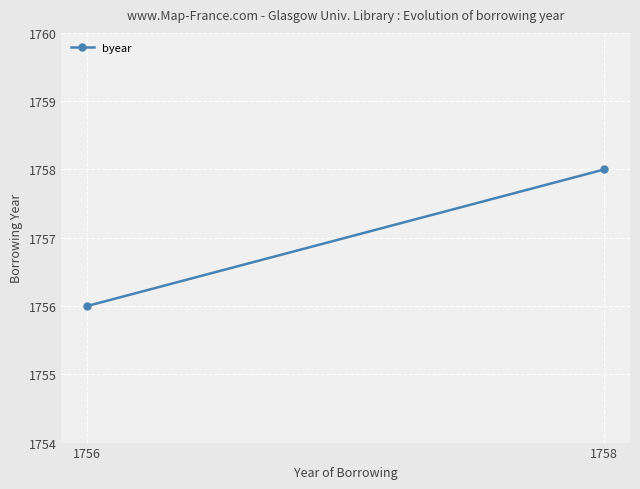

Which label corresponds to the smallest value in the chart?

1756